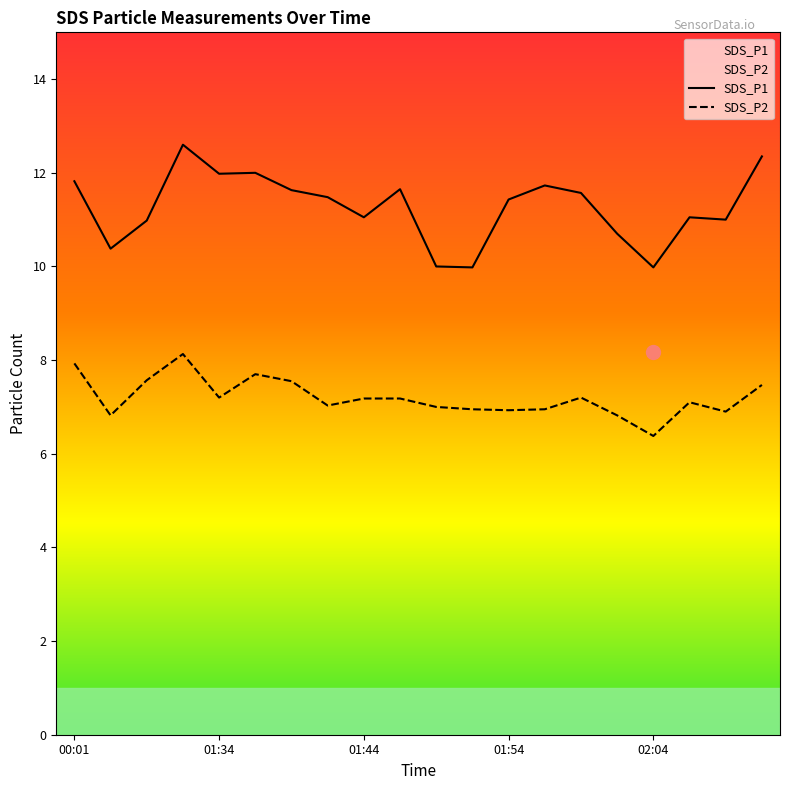

In SDS_P1, how many points are higher than both neighbors (excluding endpoints)?

5